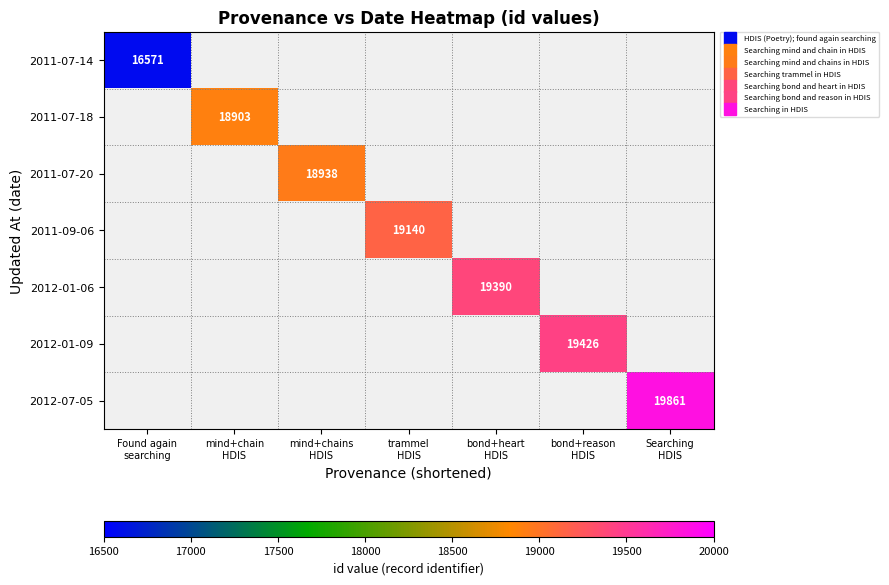

What is the smallest value displayed?

16571.0